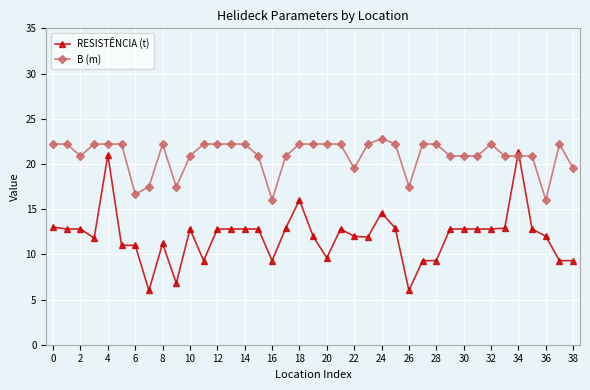

Rank the series by their average value, from lowest to highest.

RESISTÊNCIA (t), B (m)